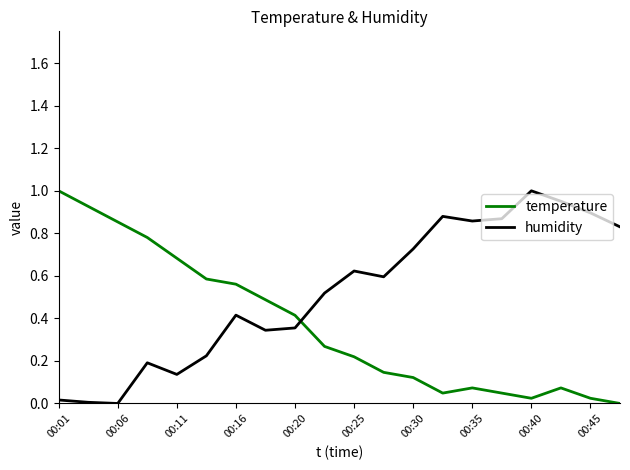

Which series has the largest total across all categories?

humidity